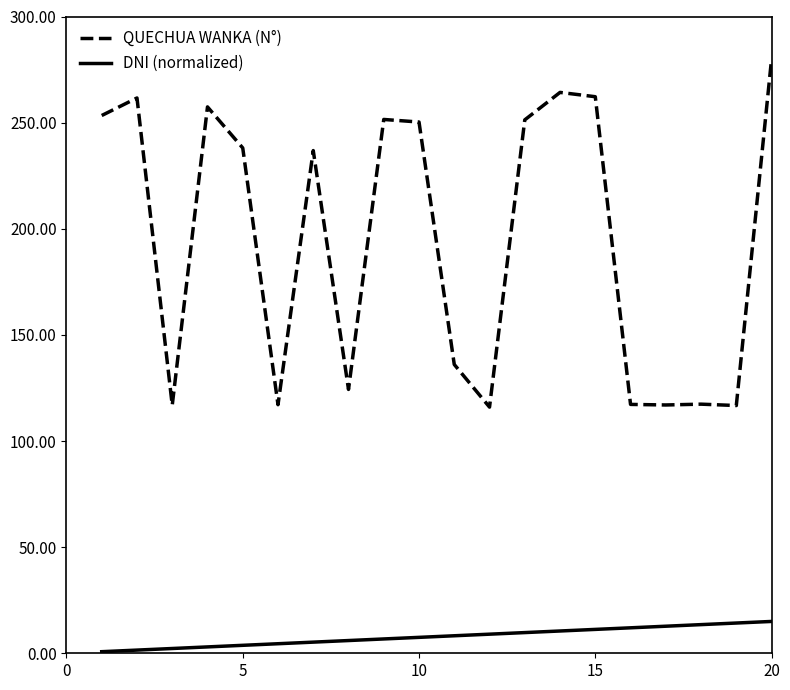

Which series has the largest total across all categories?

QUECHUA WANKA (N°)